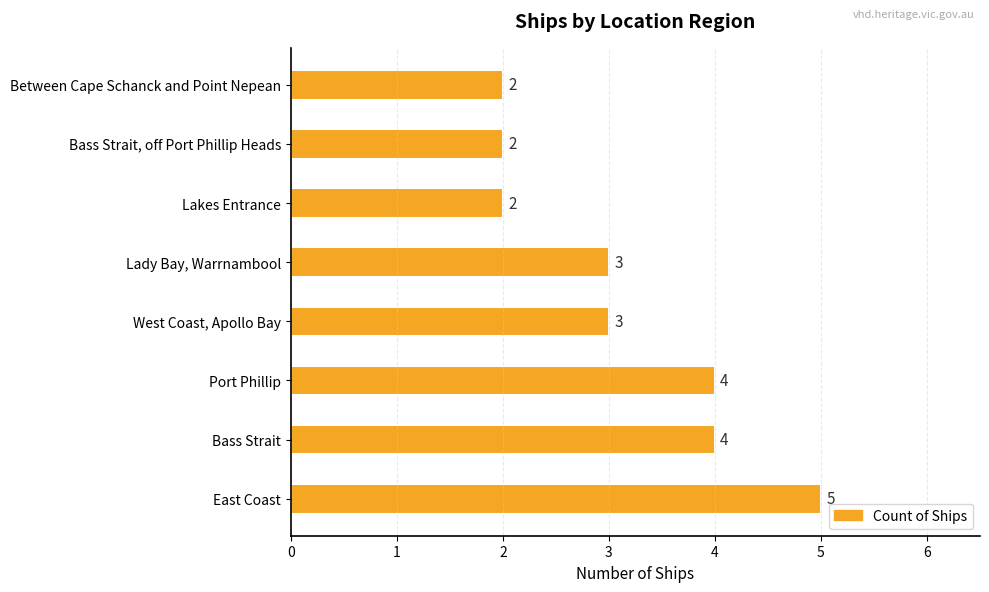

How many values are between 2 and 4?

7